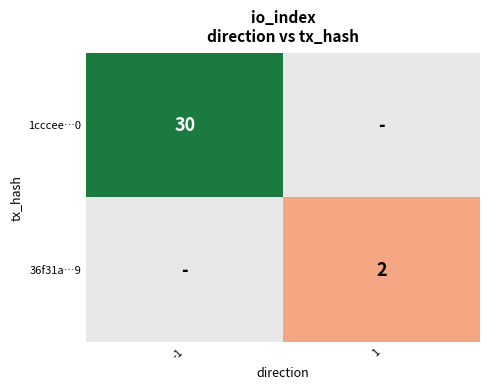

Is it true that 36f31a…9 equals 1 at 1?

False